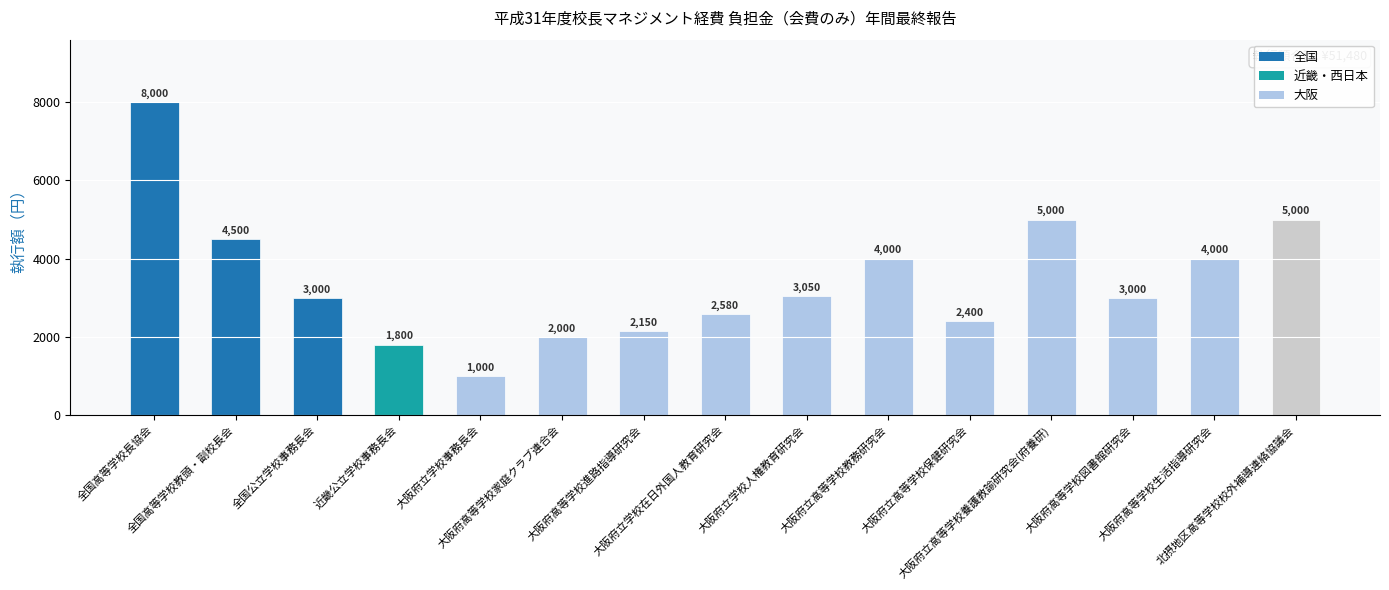

What is the greatest value displayed?

8000